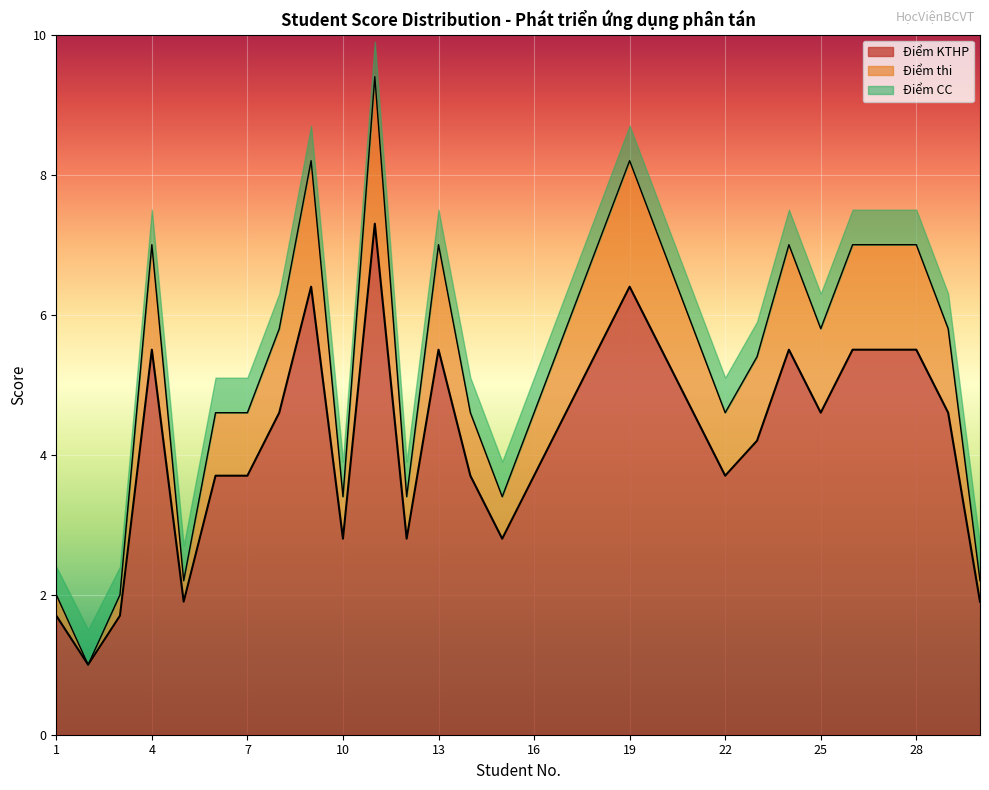

What is the maximum value for Điểm KTHP?

7.3